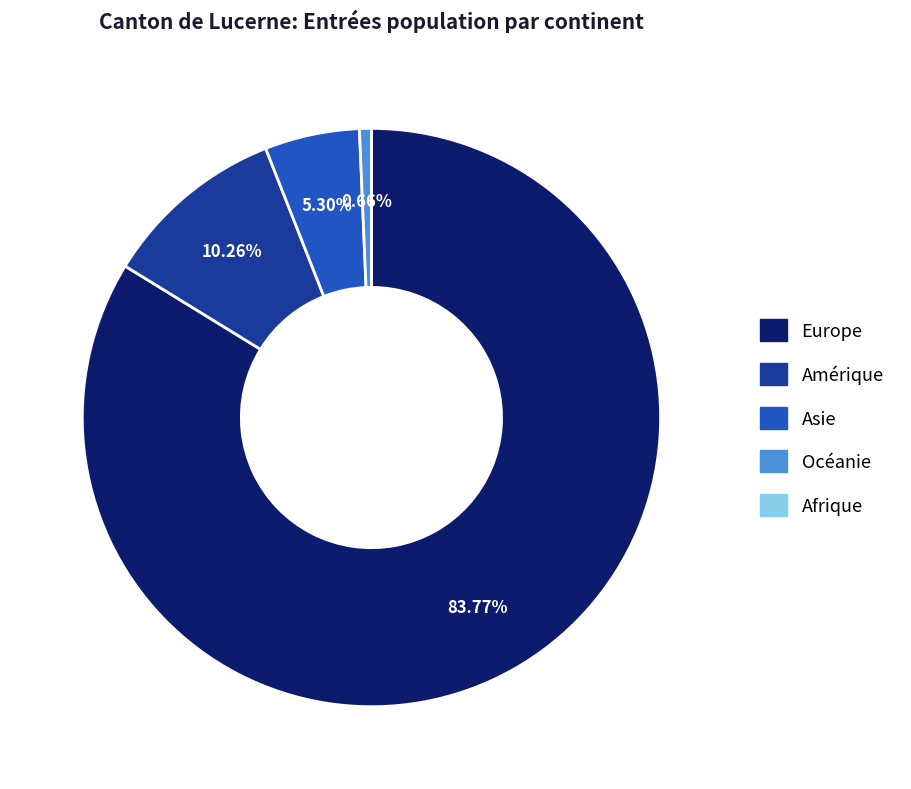

Combined, do Océanie and Europe account for over 50%?

Yes